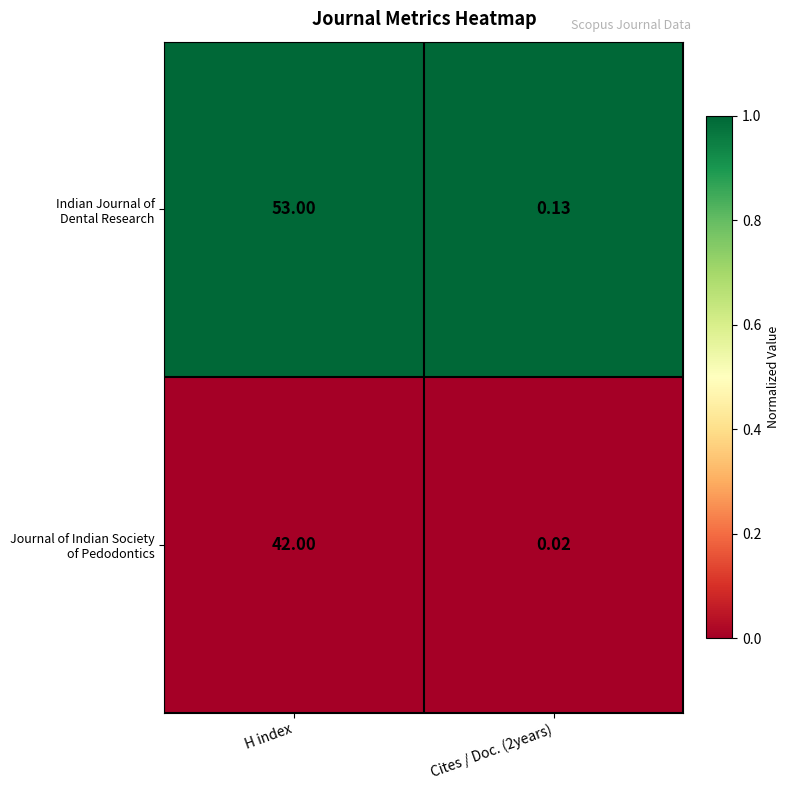

At which category does the chart reach its peak across all series?

H index